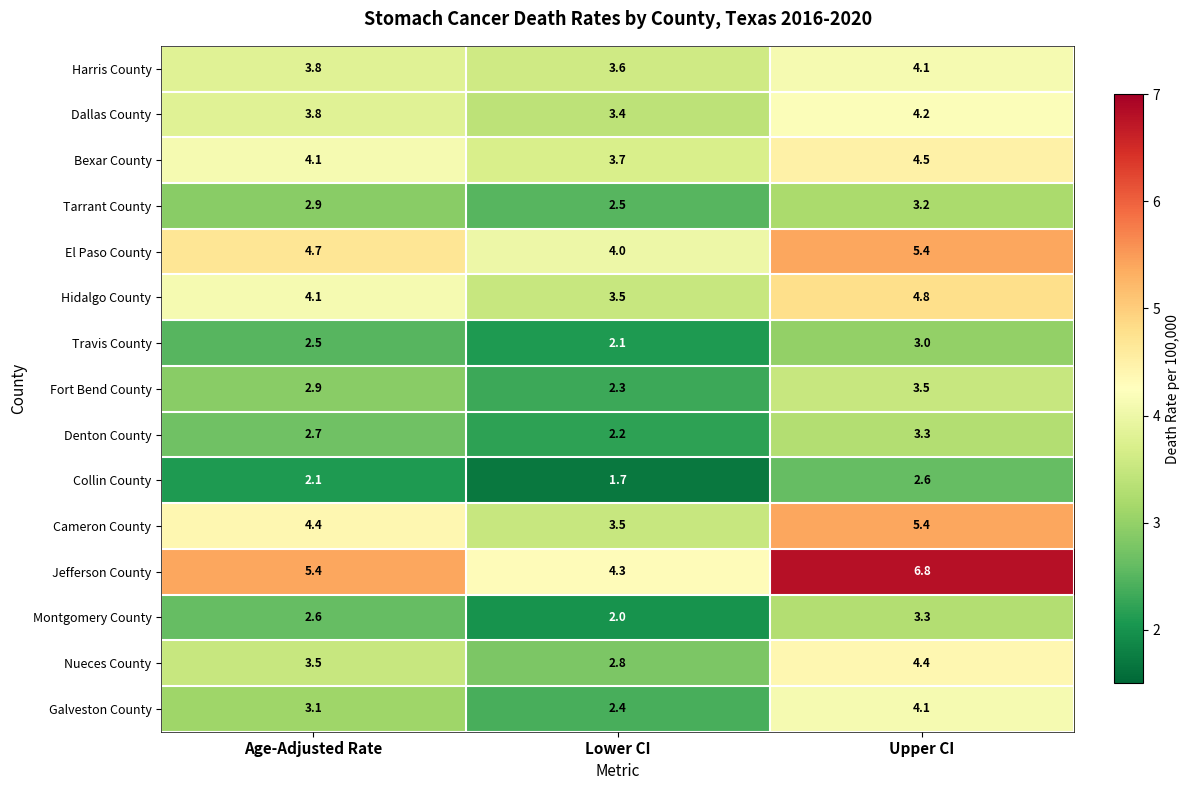

What is the average value of the Fort Bend County series?

2.9